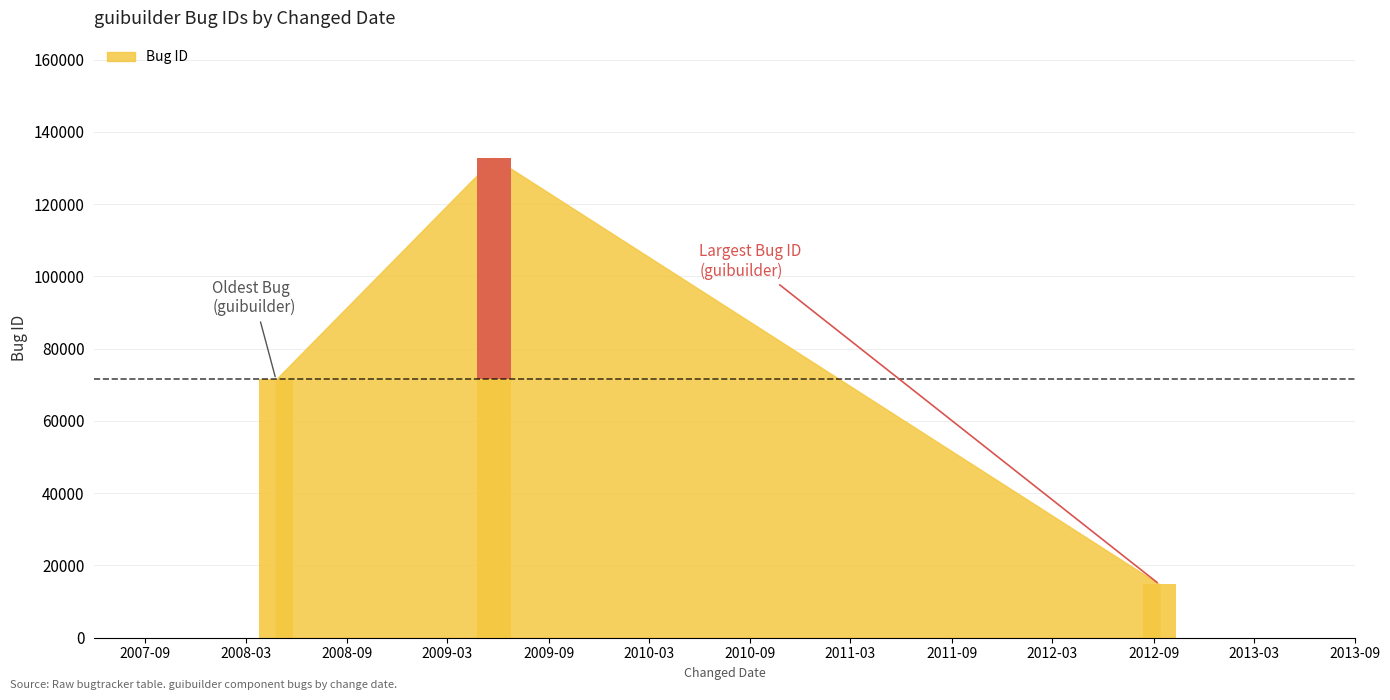

Rank the categories by value from highest to lowest.

2009-05-25, 2008-04-25, 2012-09-11